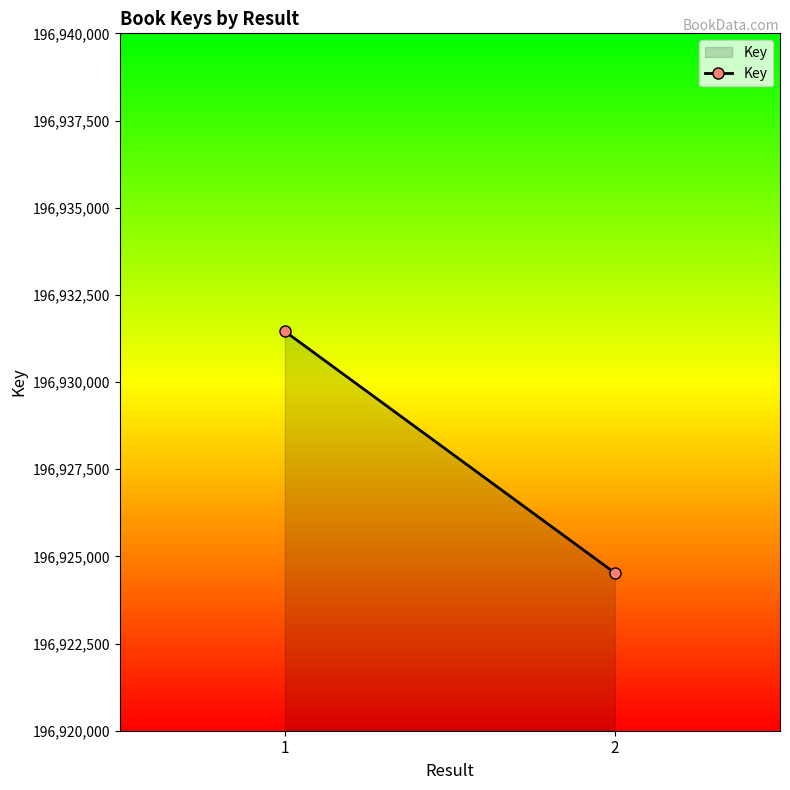

What is the value of the 2nd point from the left?

196924523